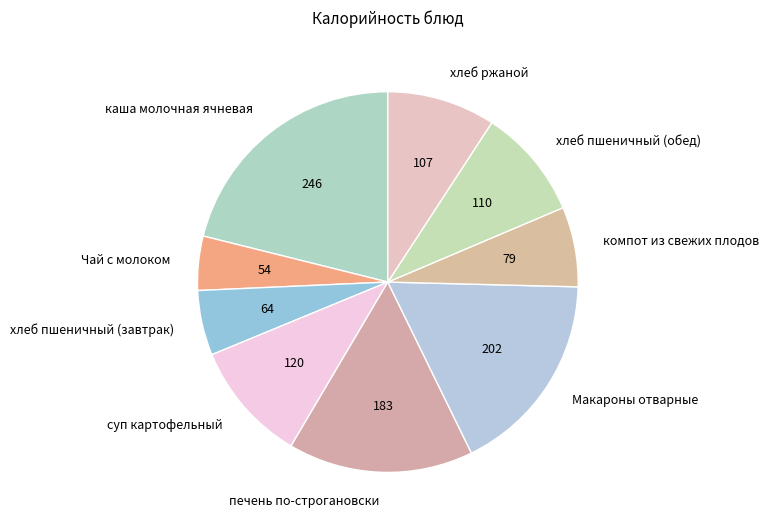

Which category has the smallest portion of the pie?

Чай с молоком